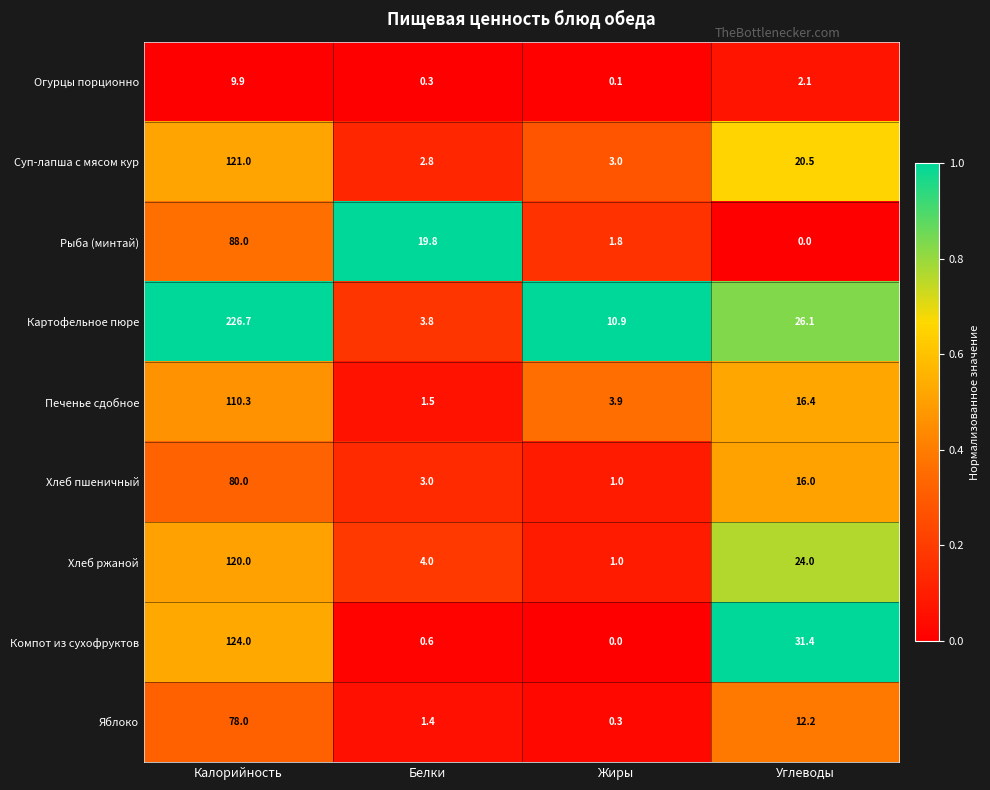

What is the greatest value displayed?

226.7